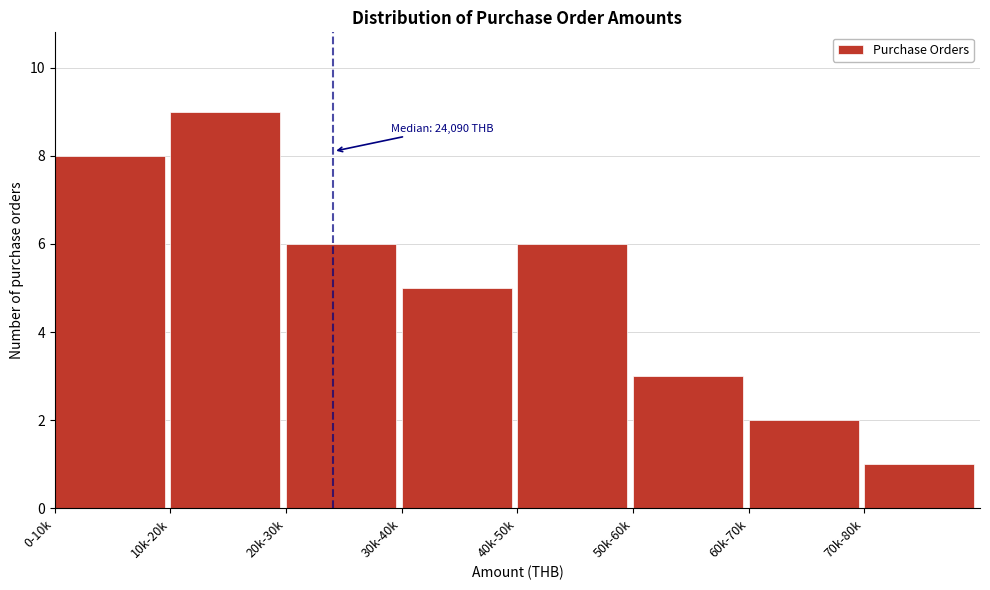

Reading left to right, extract all data points from this chart.

8	9	6	5	6	3	2	1